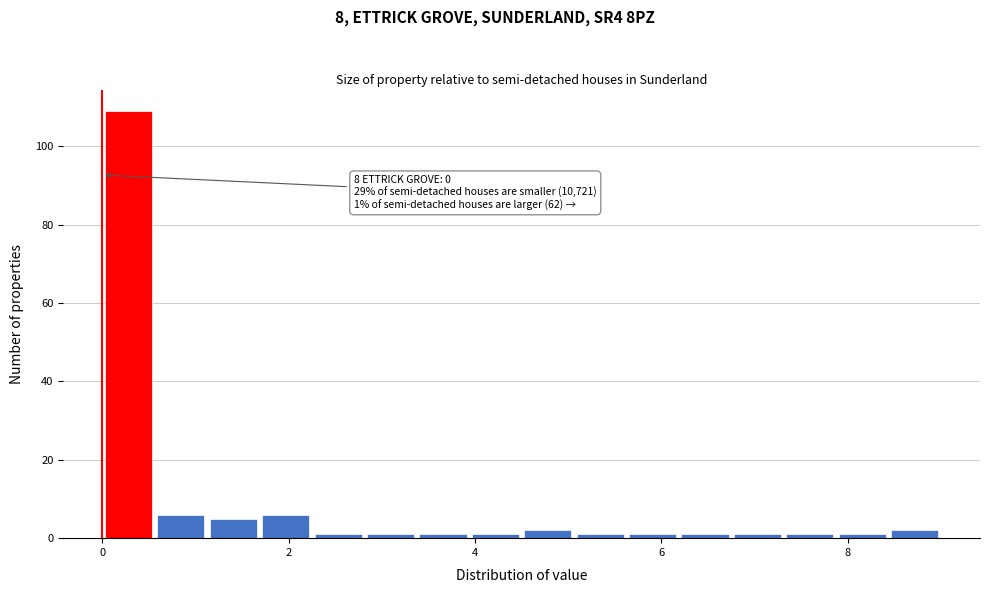

Read against the x-axis, roughly where is the centre of the tallest bar?

0.2